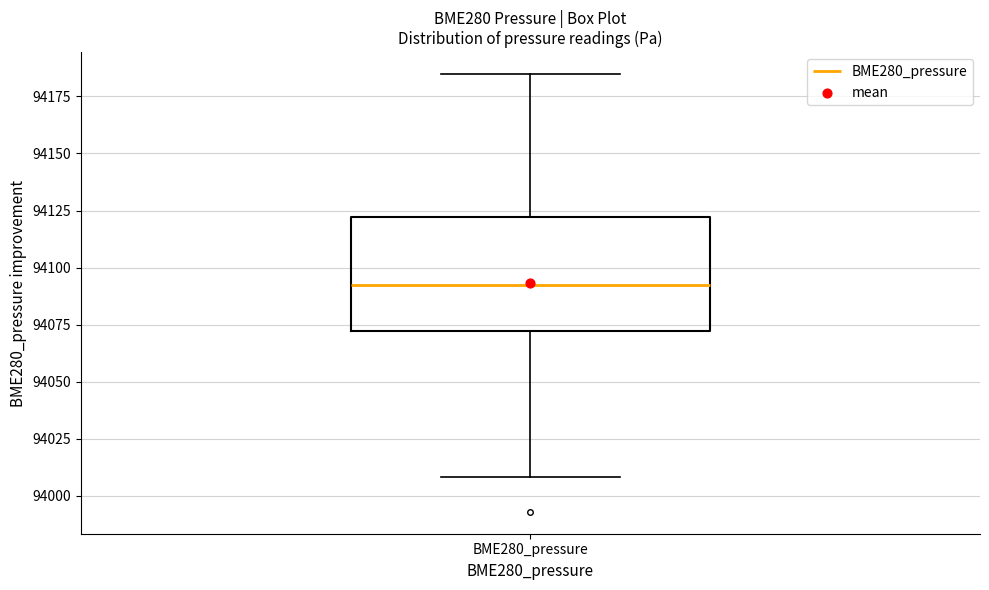

Transcribe this box plot: give where the median line is, the range the box spans, and where the two whiskers end, as read against the y-axis. The values are not printed on the chart, so give them approximately, as read against the axis.

median 94095, box 94070 to 94120, whiskers 94010 to 94185